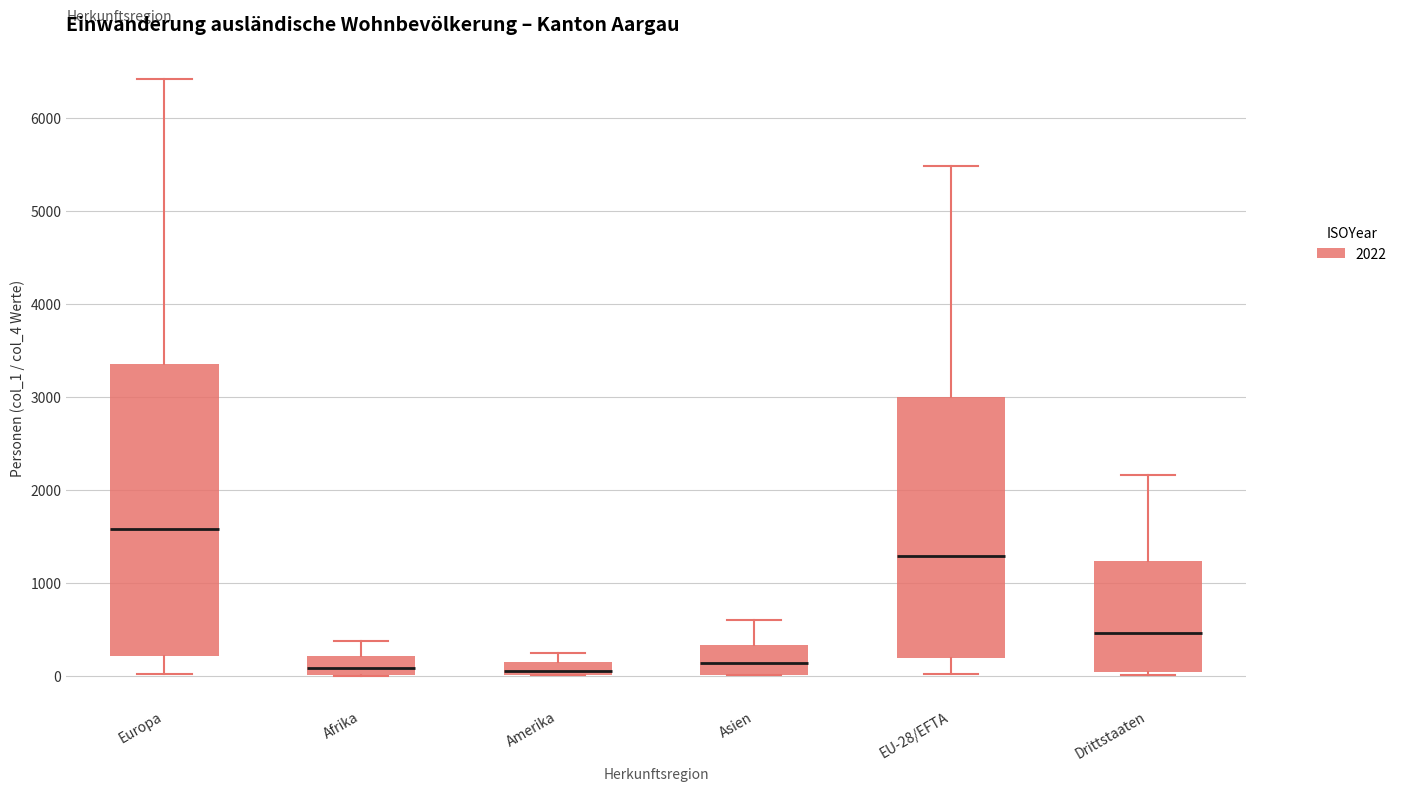

Where does the upper whisker of the box for Amerika end on the y-axis? The values are not printed on the chart, so give them approximately, as read against the axis.

200